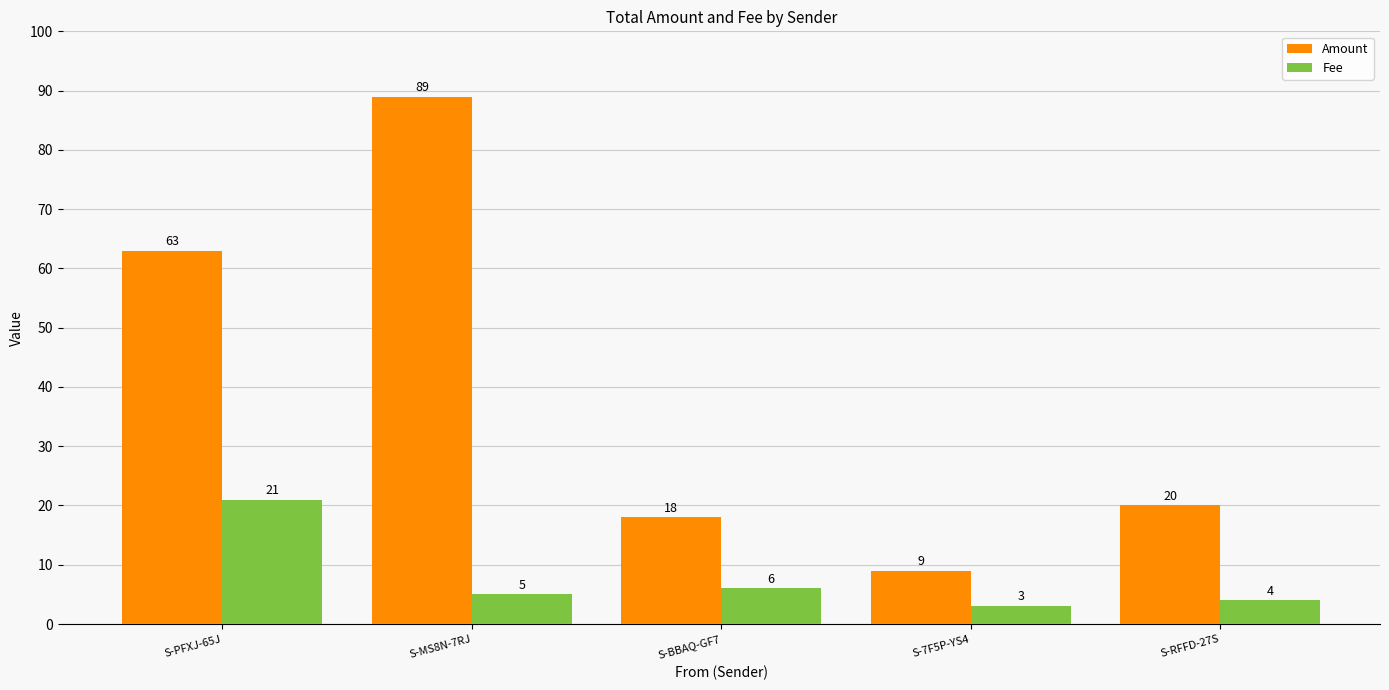

At S-PFXJ-65J, list the series in order from smallest to largest.

Fee, Amount